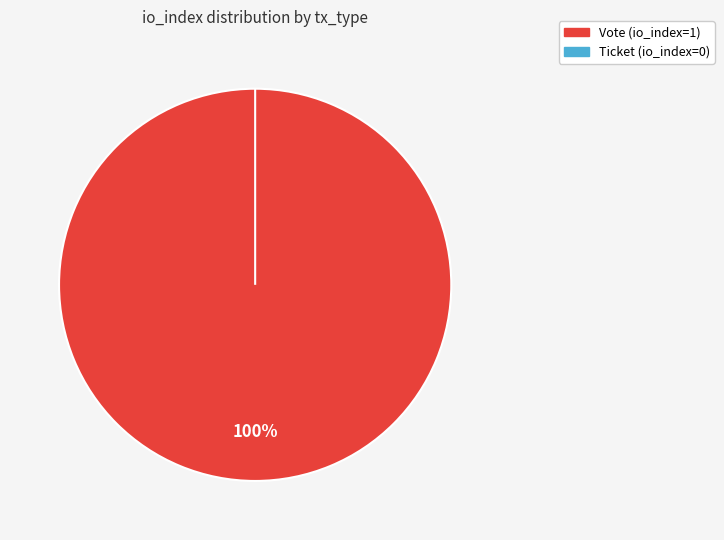

Is it true that Vote is 91% of the pie?

False